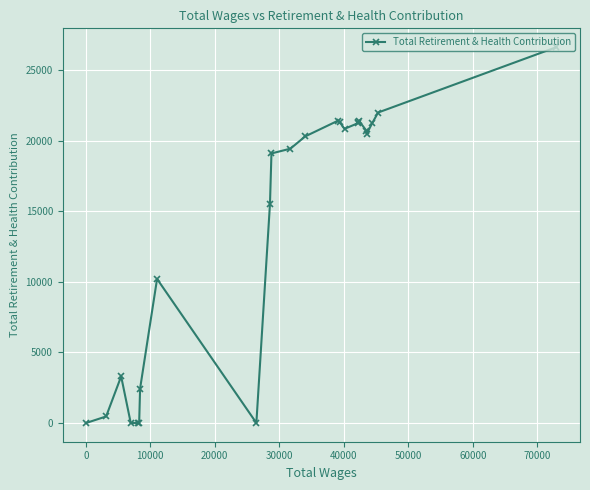

What is the maximum value shown in the chart?

26638